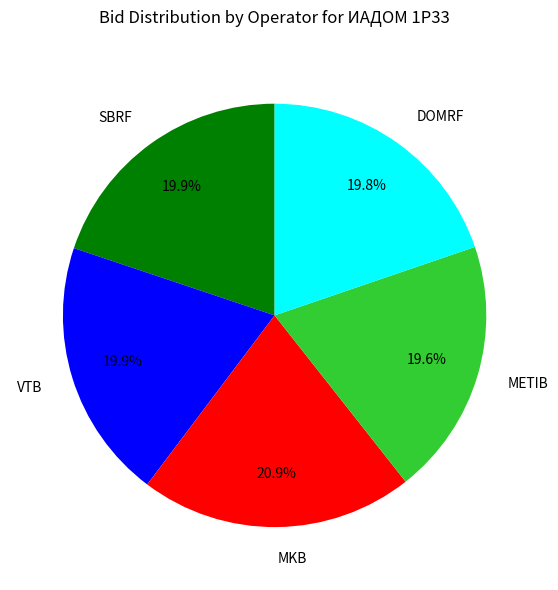

Does MKB represent more than half of the total?

No